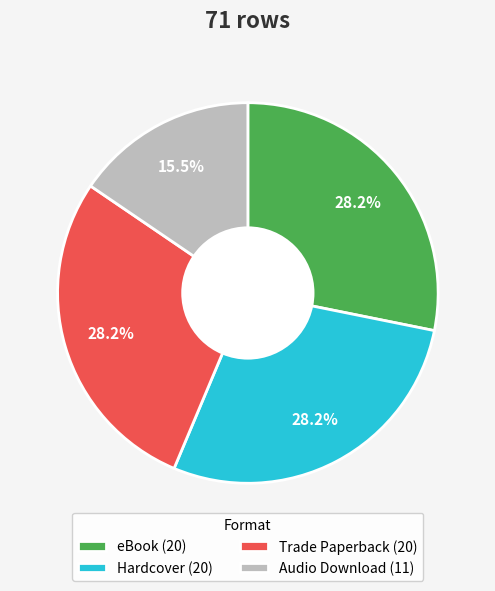

What is the ratio of the value at Trade Paperback (20) to the value at Audio Download (11)?

1.8